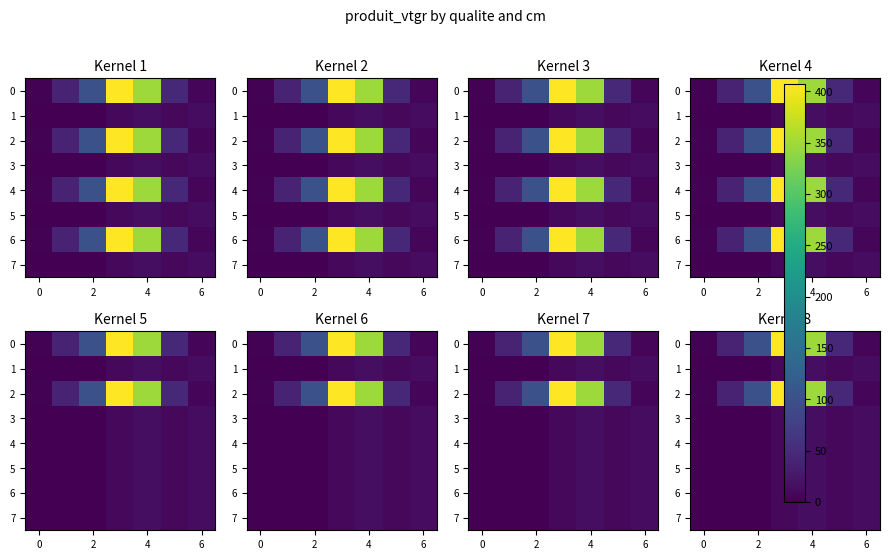

How many data points in 0 are above 47?

4